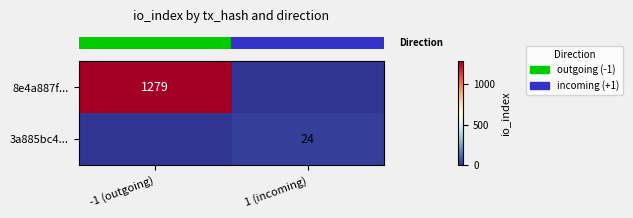

Which label corresponds to the smallest value in the chart?

1 (incoming)